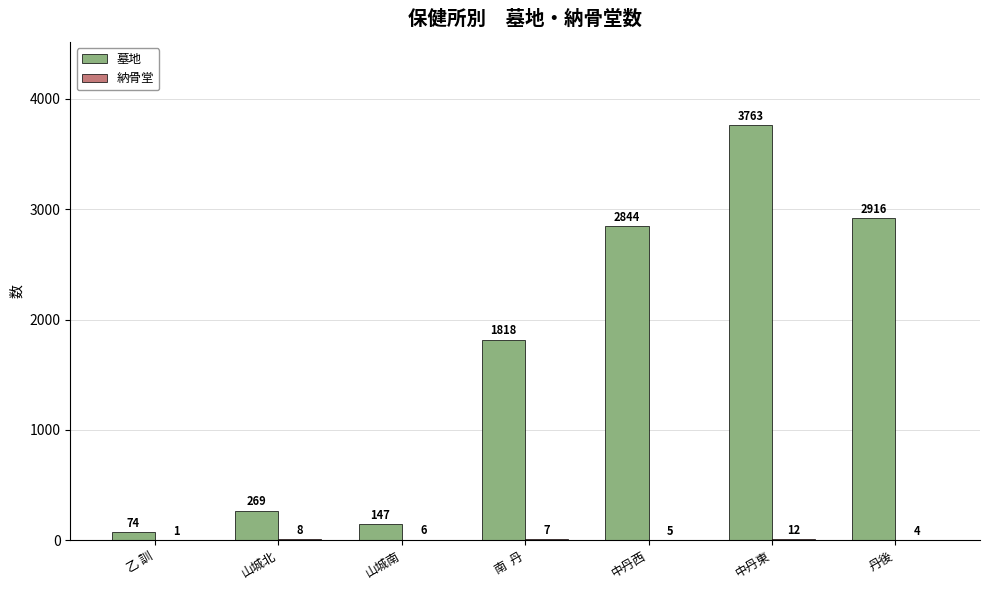

At which category is the sum across all series the highest?

中丹東